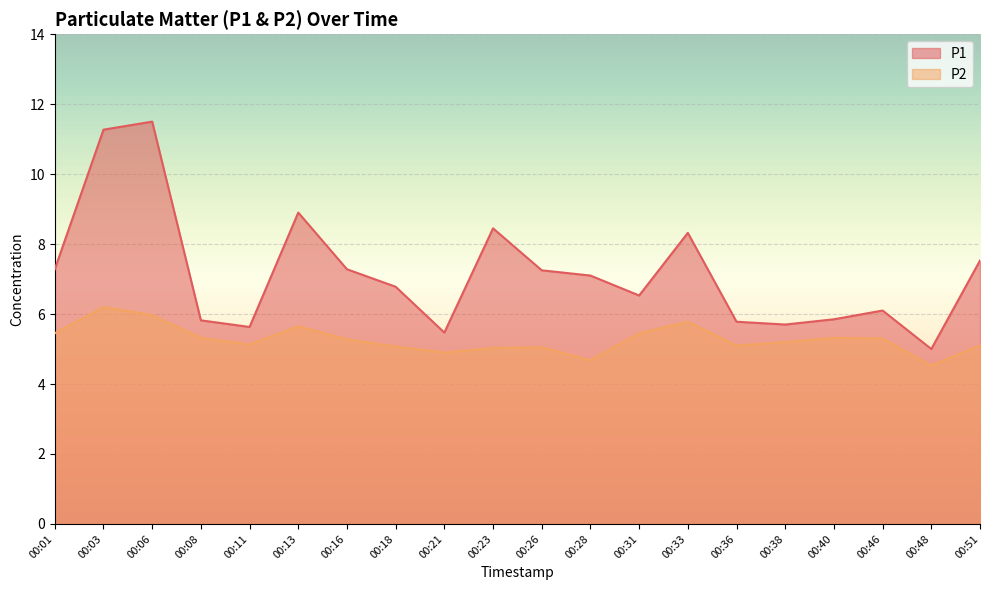

Which category has the highest value in the P1 series?

00:06